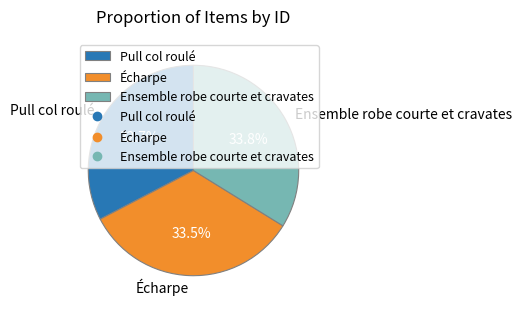

Is Pull col roulé the majority of the pie?

No